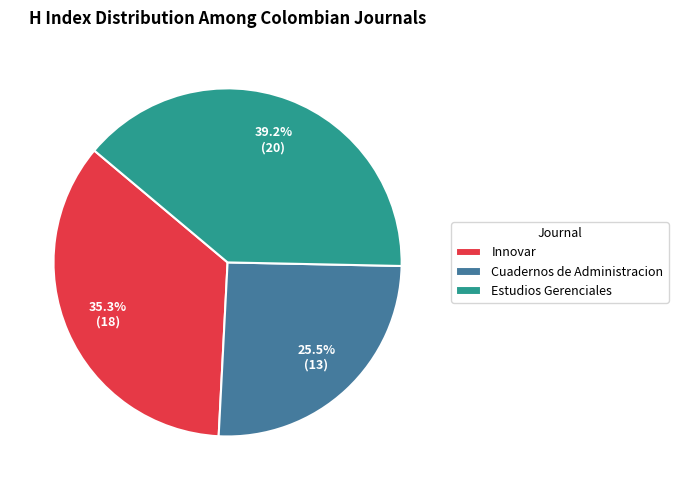

Rank the categories by value from highest to lowest.

Estudios Gerenciales, Innovar, Cuadernos de Administracion